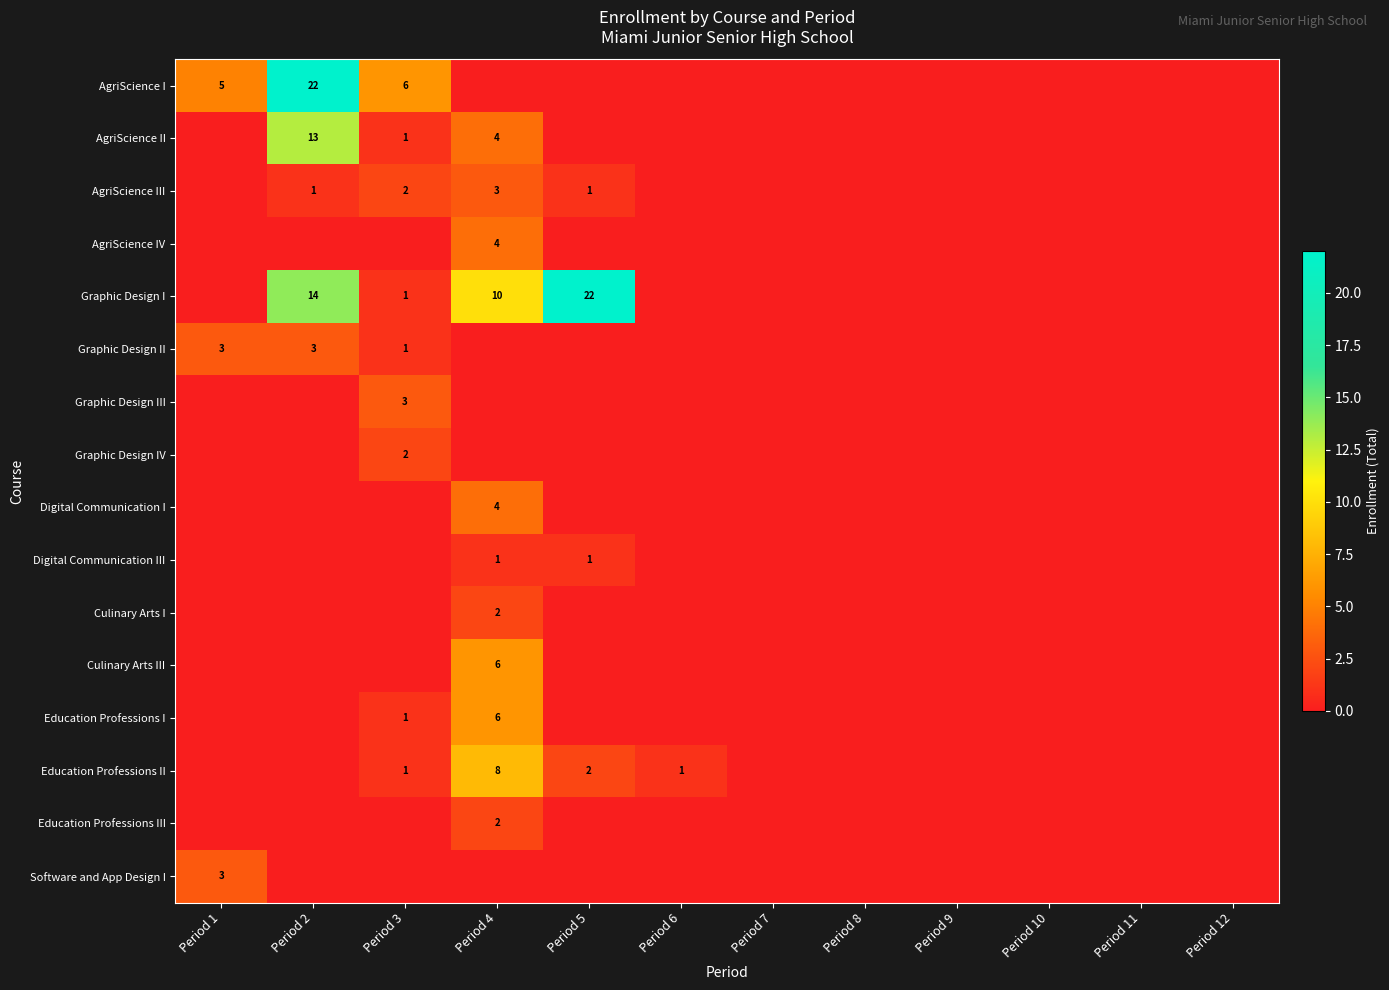

What is the greatest value displayed?

22